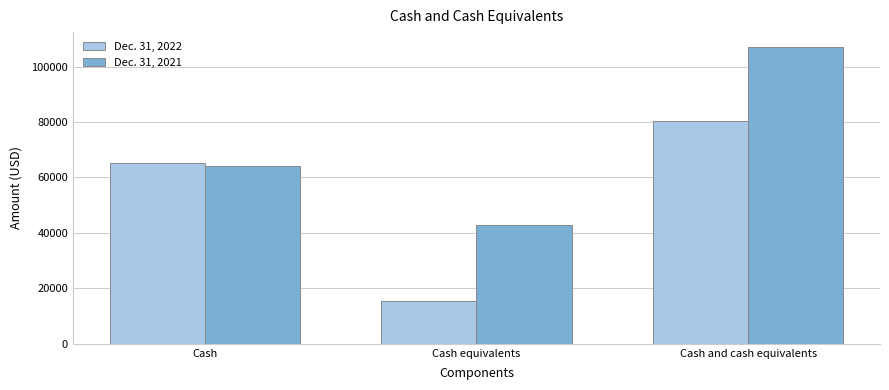

How many series are shown in this chart?

2